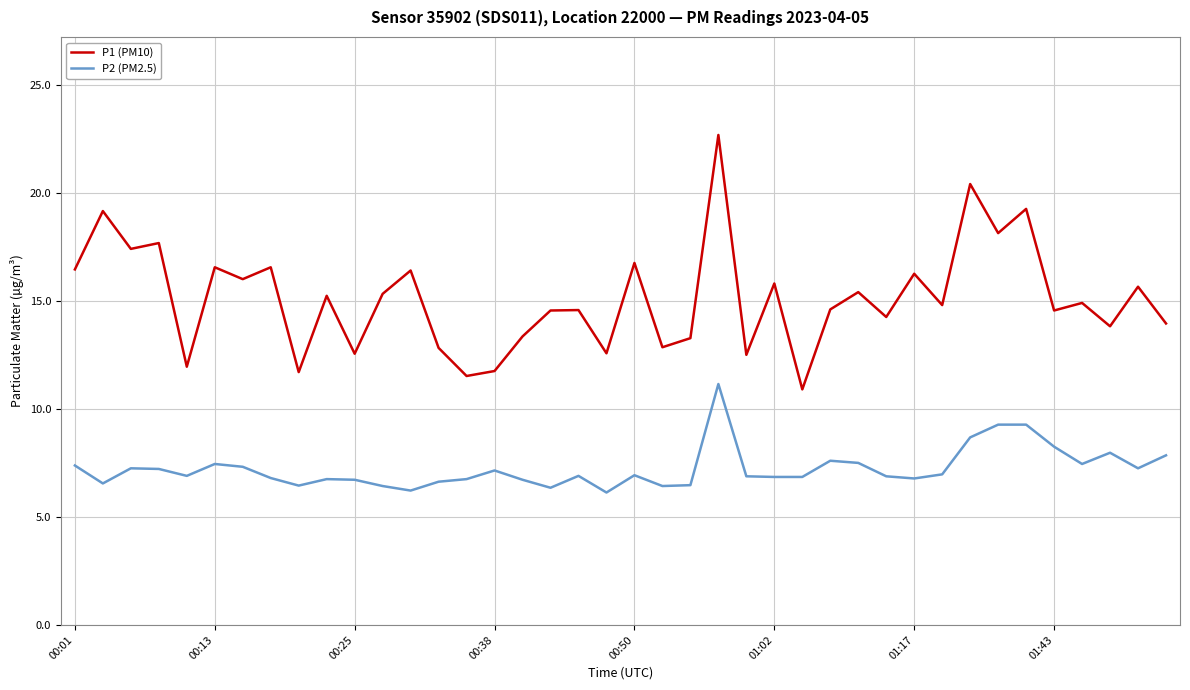

What is the difference between the maximum and minimum values in the P2 (PM2.5) series?

5.0